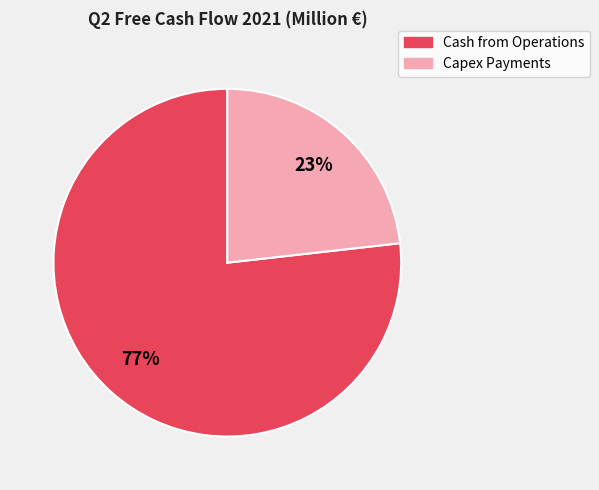

Is the sum of Capex Payments and Cash from Operations greater than half?

Yes